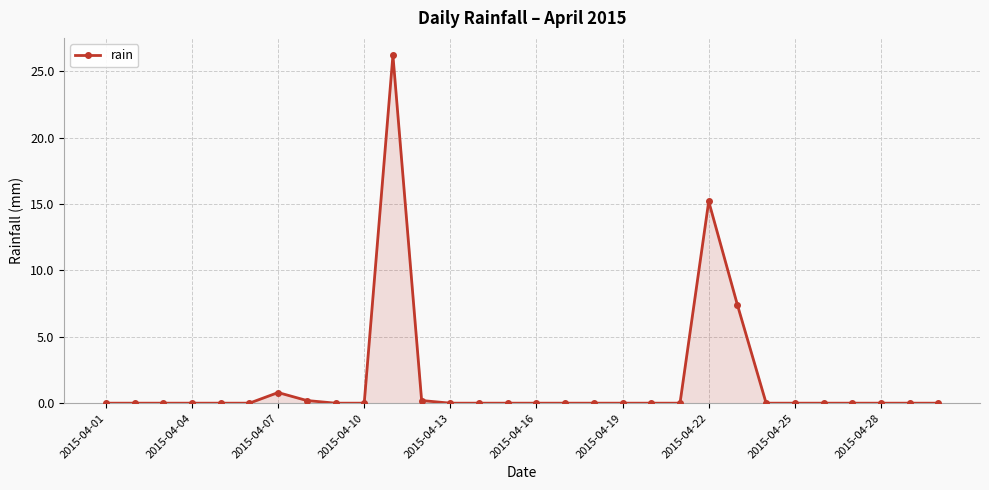

True or false: the data has more than 2 interior local peaks.

True